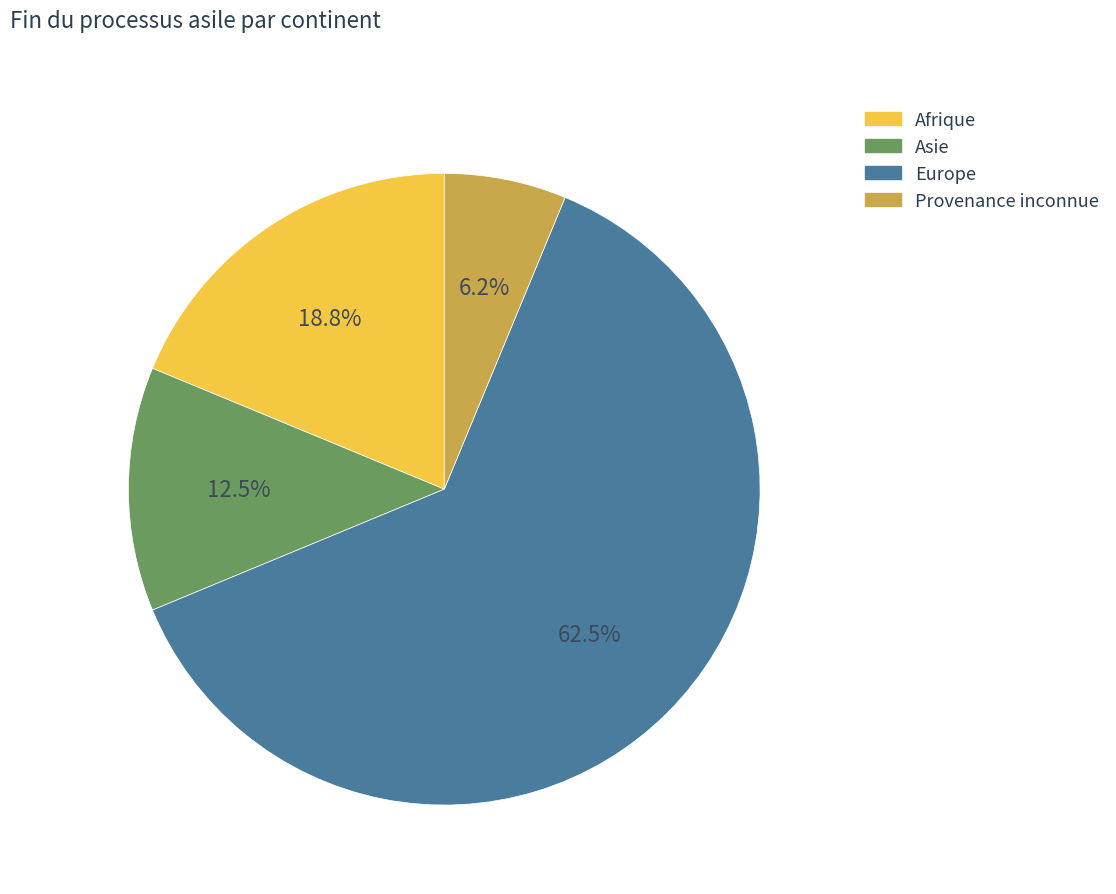

Is there a majority slice in this chart?

Yes